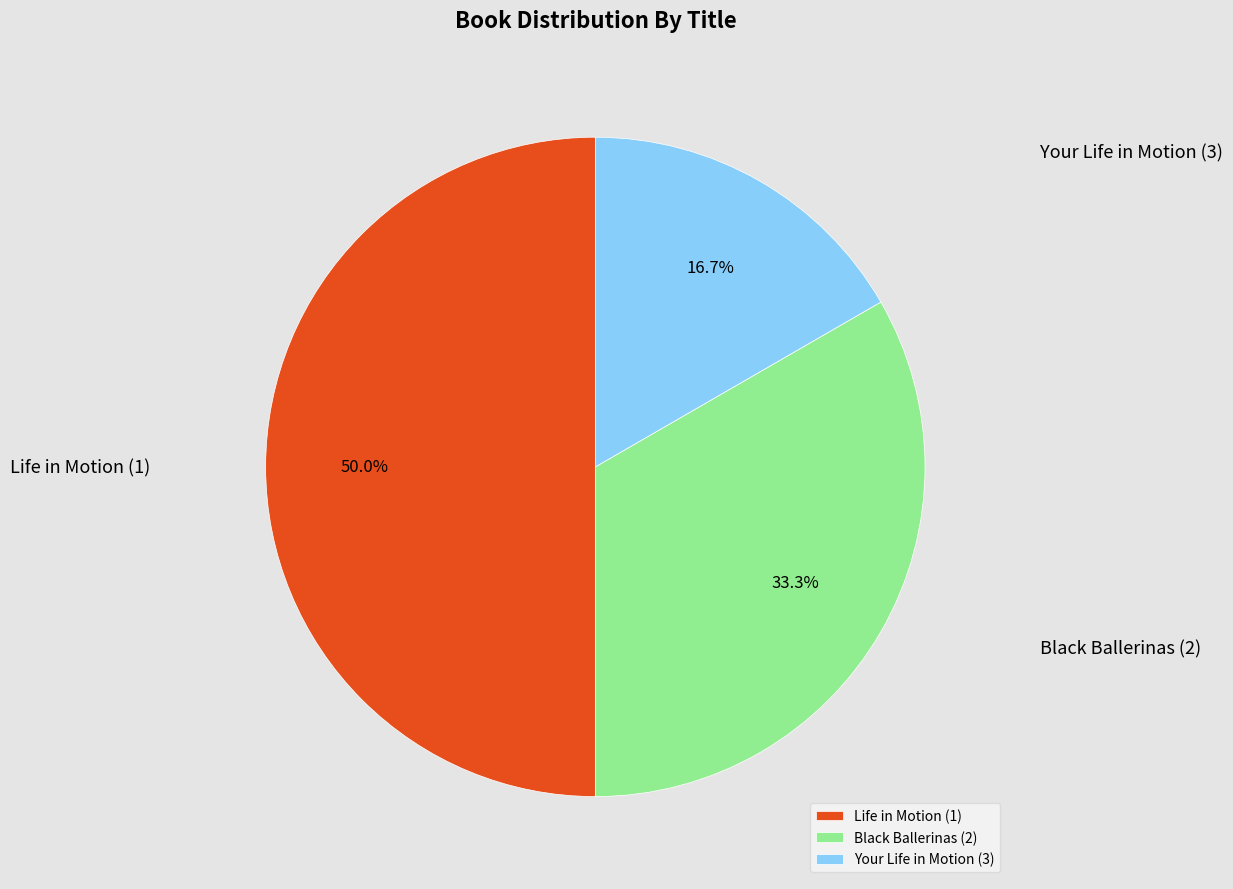

Combined, what portion of the pie is Life in Motion (1) and Your Life in Motion (3)?

66.7%